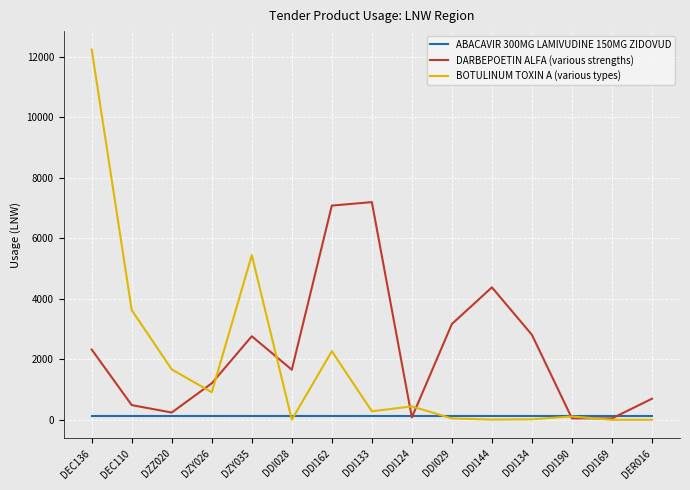

At which category is the sum across all series the highest?

DEC136